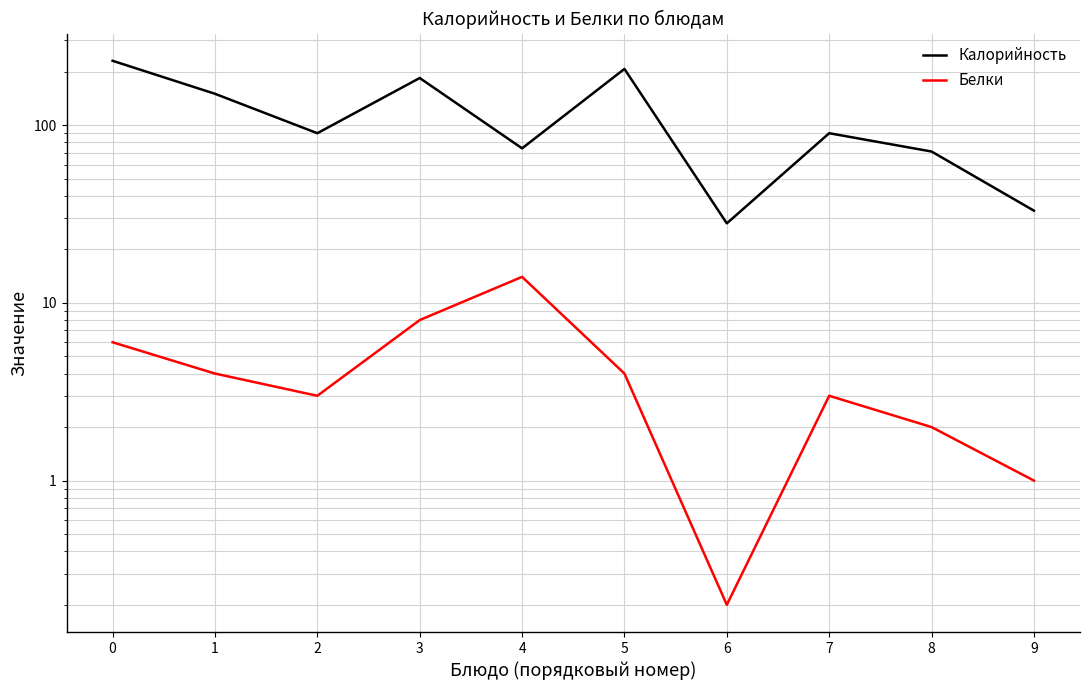

List the labels in order of Белки value, largest first.

4, 3, 0, 1, 5, 2, 7, 8, 9, 6